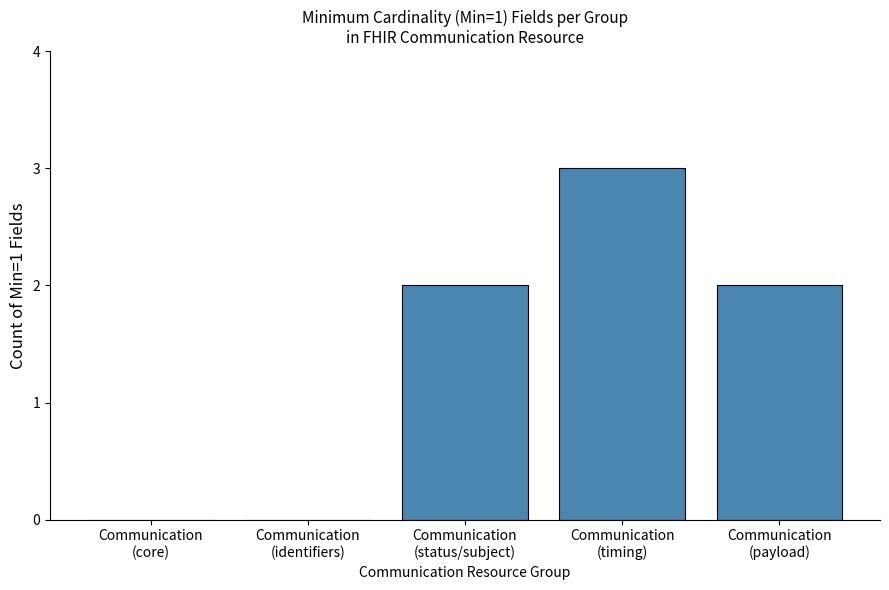

Reading left to right, transcribe all the data shown in this chart.

Communication
(core)=0	Communication
(identifiers)=0	Communication
(status/subject)=2	Communication
(timing)=3	Communication
(payload)=2